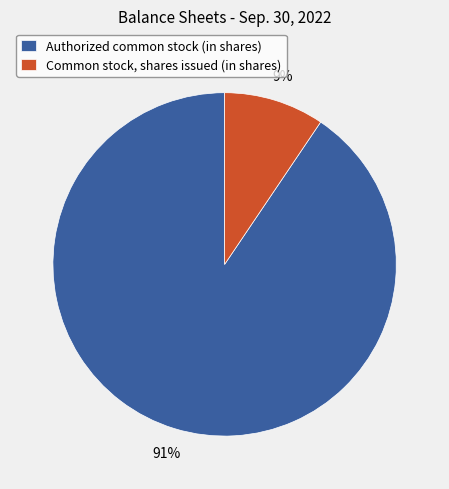

Combined, do Common stock, shares issued (in shares) and Authorized common stock (in shares) account for over 50%?

Yes